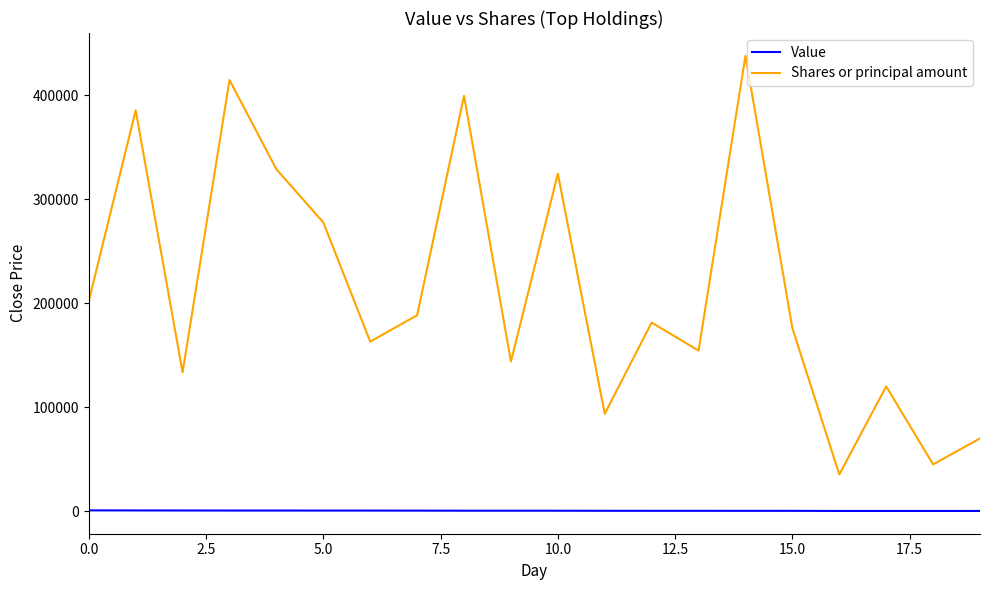

List the series in order of their peak value, highest first.

Shares or principal amount, Value